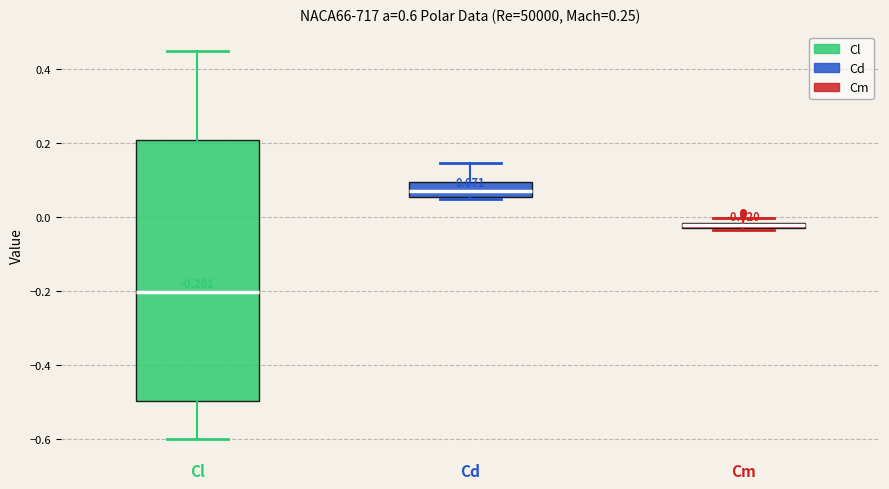

Which box has the highest median line?

Cd